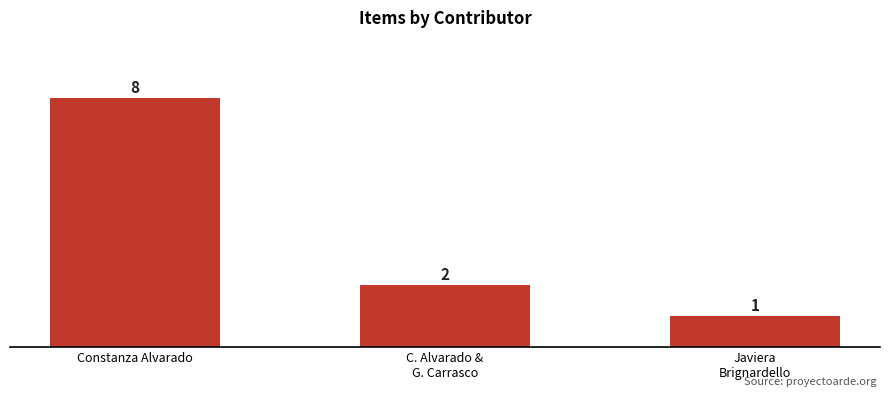

List the labels in order of value, smallest first.

Javiera
Brignardello, C. Alvarado &
G. Carrasco, Constanza Alvarado